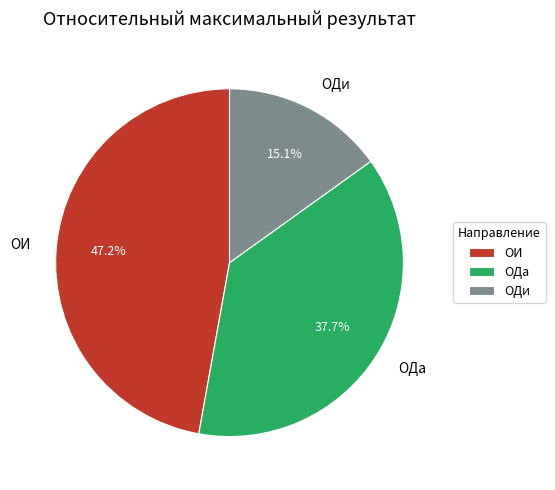

What percentage is the ОДи slice, to the nearest percent?

15%